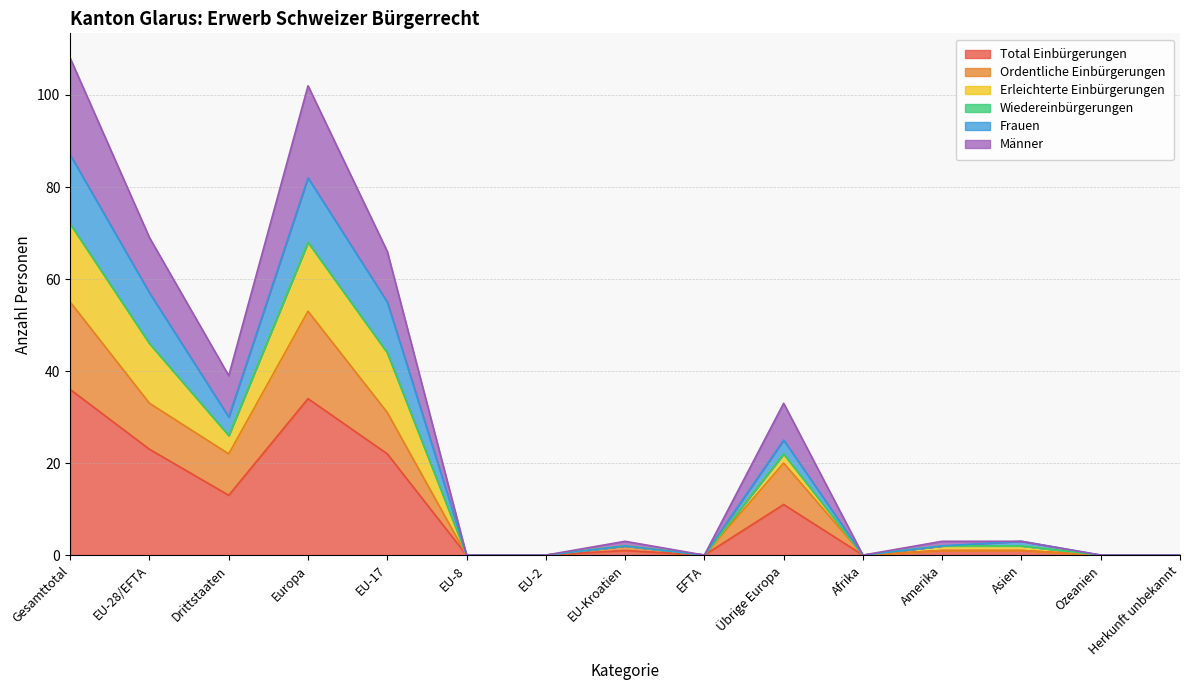

What is the maximum value for Frauen?

72